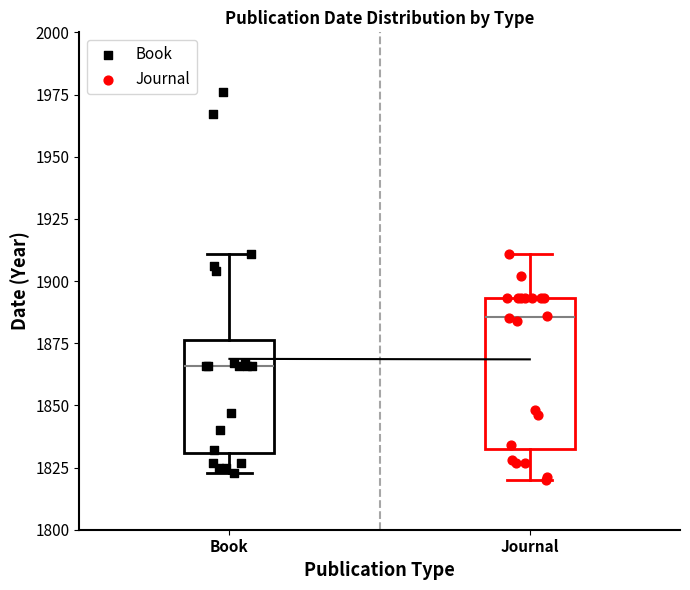

Where does the upper whisker of the box for Journal end on the y-axis? The values are not printed on the chart, so give them approximately, as read against the axis.

1910